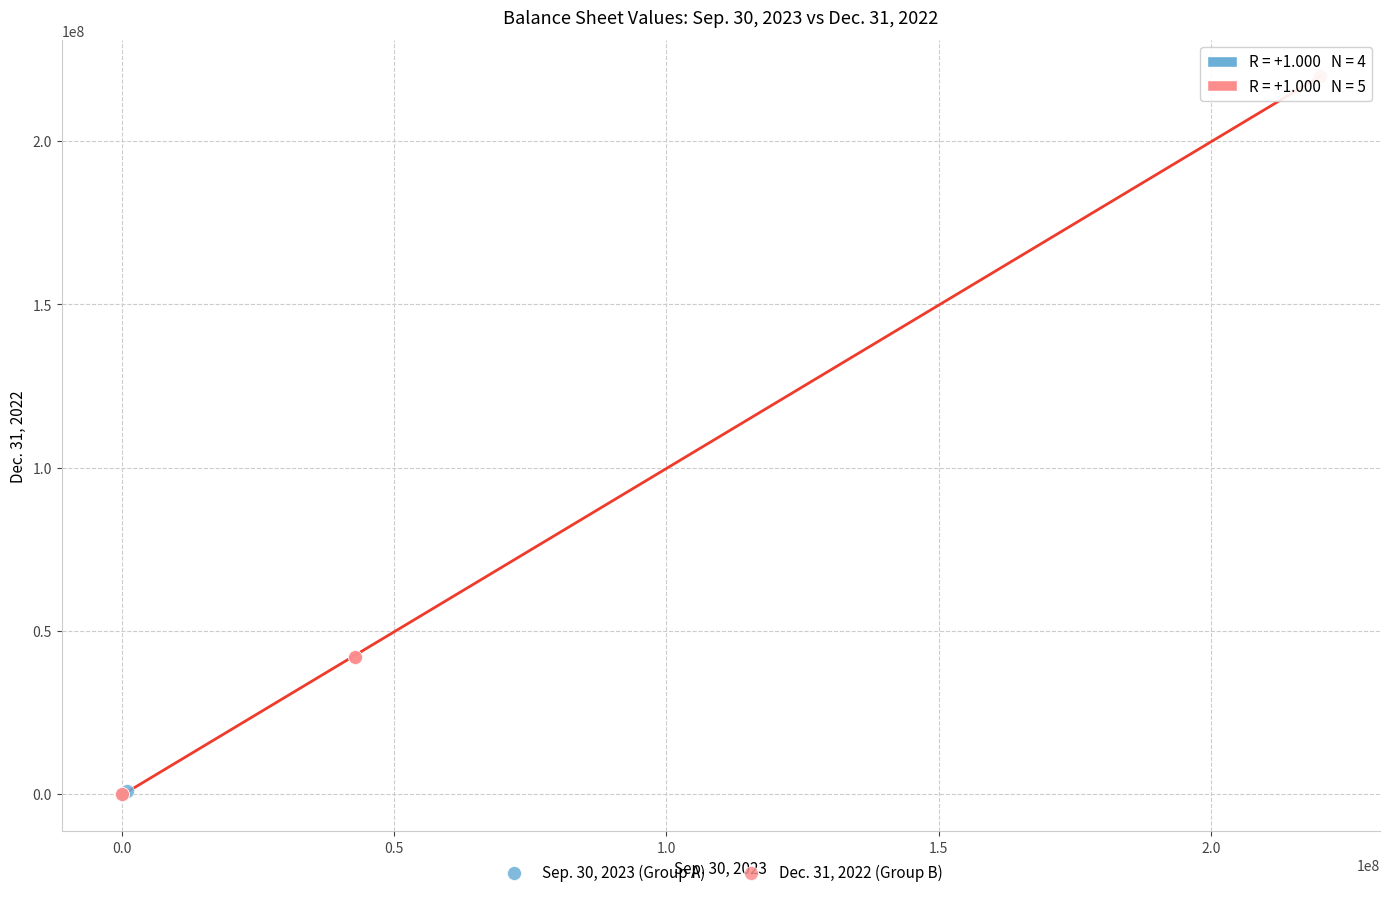

Which series has the widest spread of Y values?

Dec. 31, 2022 (Group B)